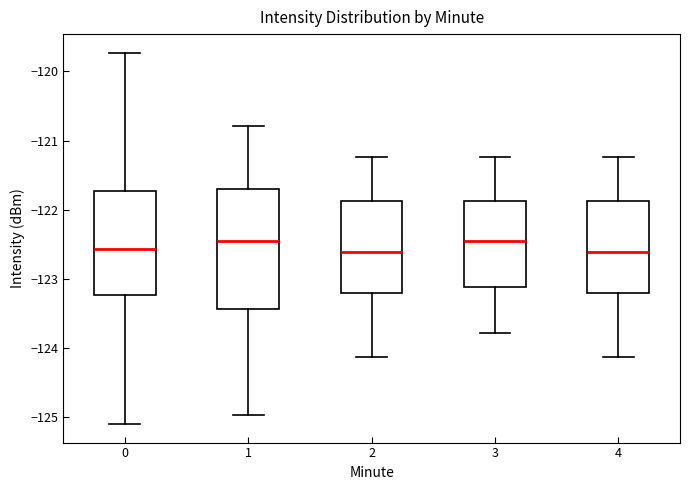

Comparing the boxes themselves (not the whiskers), which one is the tallest?

1